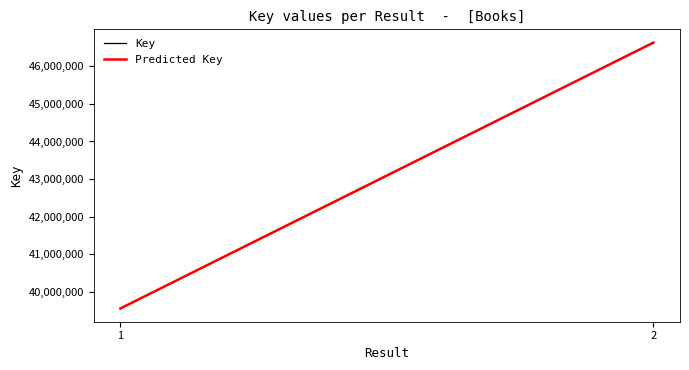

What is the greatest value displayed?

46635124